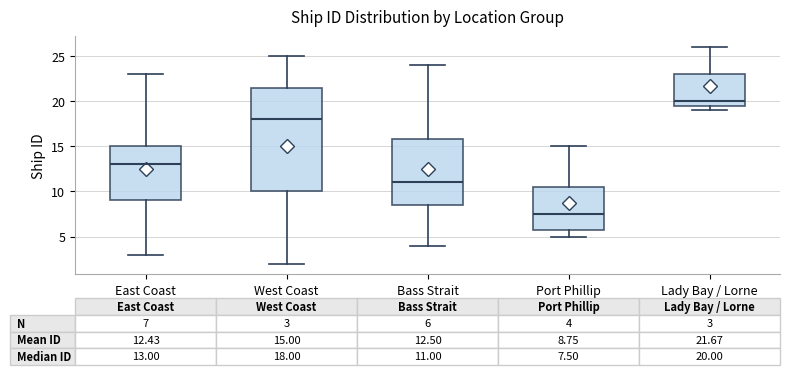

Which box's median line is the lowest?

Port Phillip